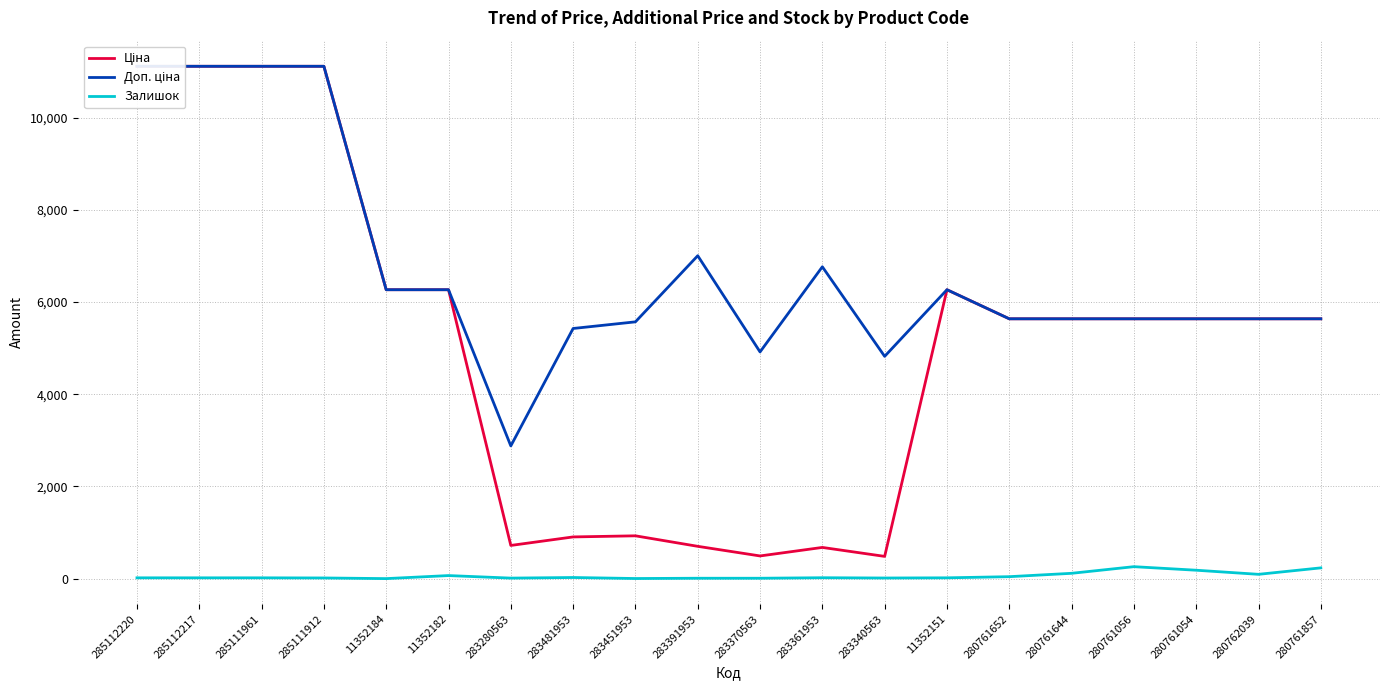

True or false: Залишок and Доп. ціна intersect in this chart.

False